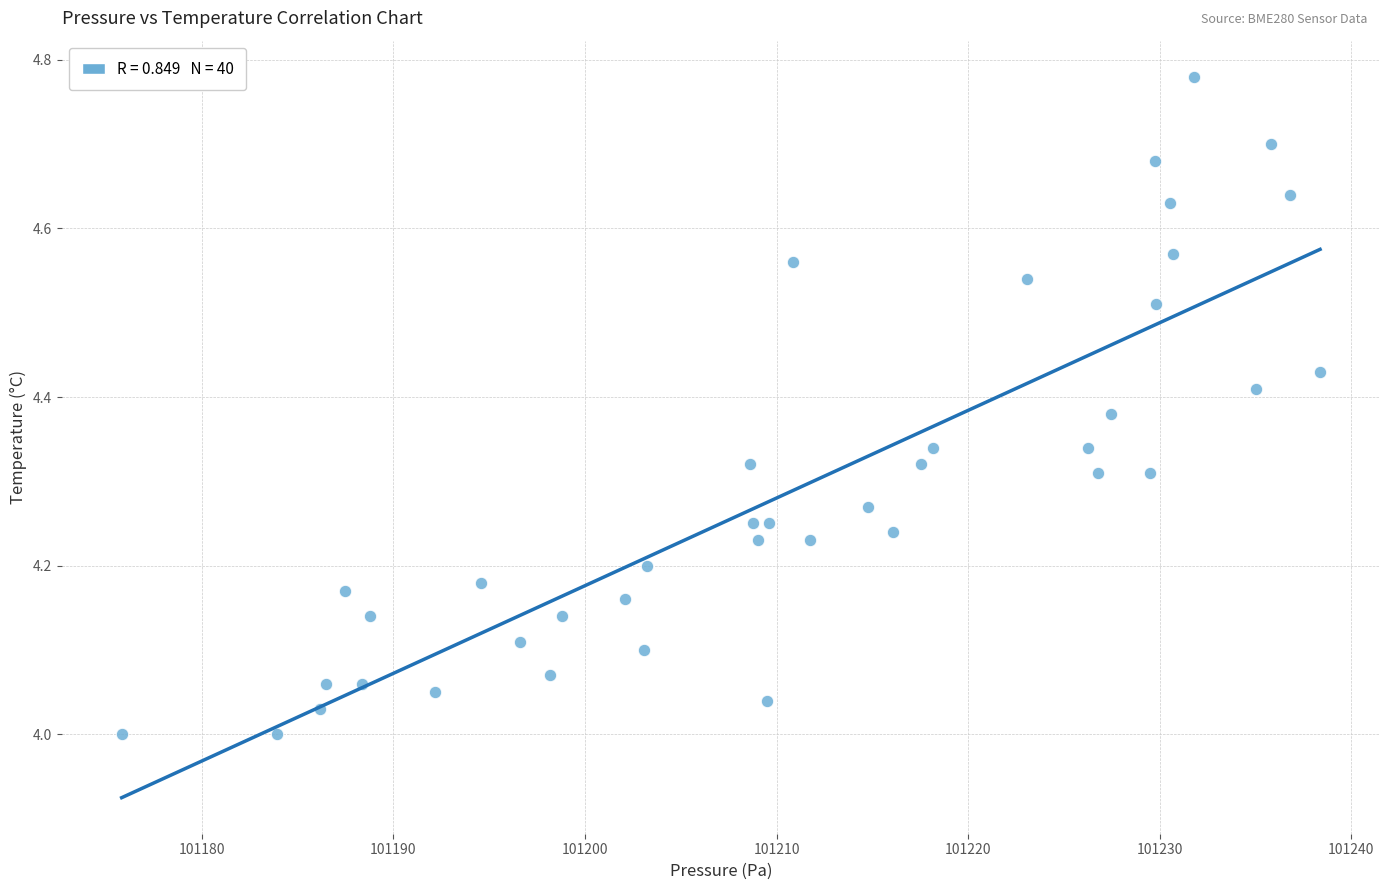

What is the range of Y values (max minus min)?

0.8